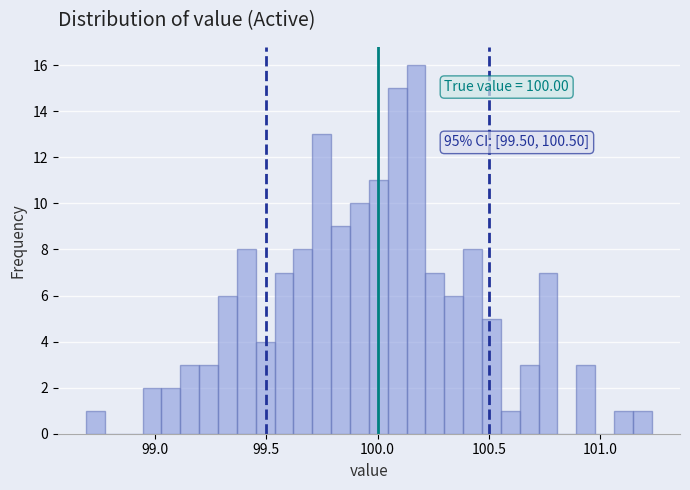

Read against the x-axis, roughly where is the centre of the tallest bar?

100.15